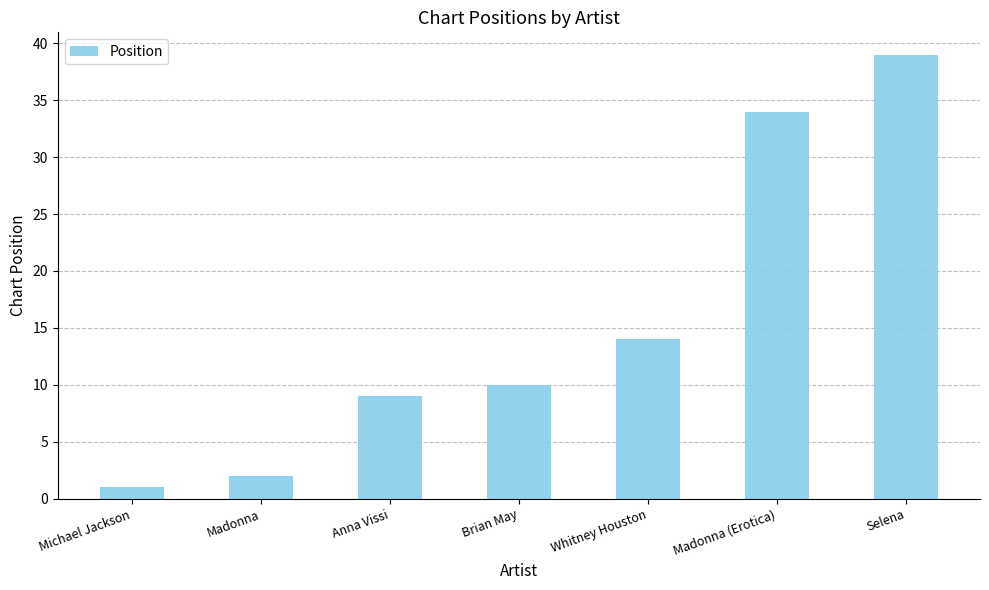

Rank the categories by value from lowest to highest.

Michael Jackson, Madonna, Anna Vissi, Brian May, Whitney Houston, Madonna (Erotica), Selena